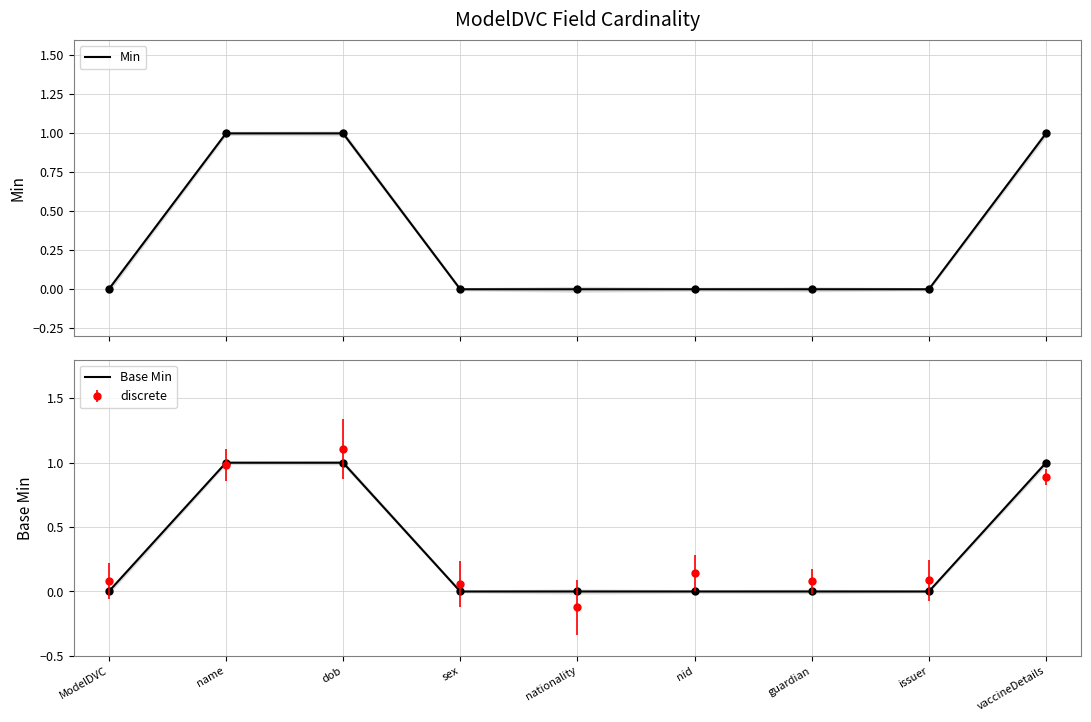

Which series reaches the maximum Y coordinate?

Min